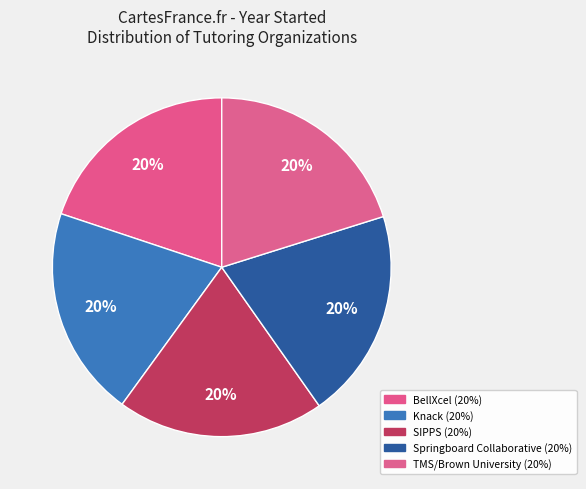

Combined, do Knack and SIPPS account for over 50%?

No